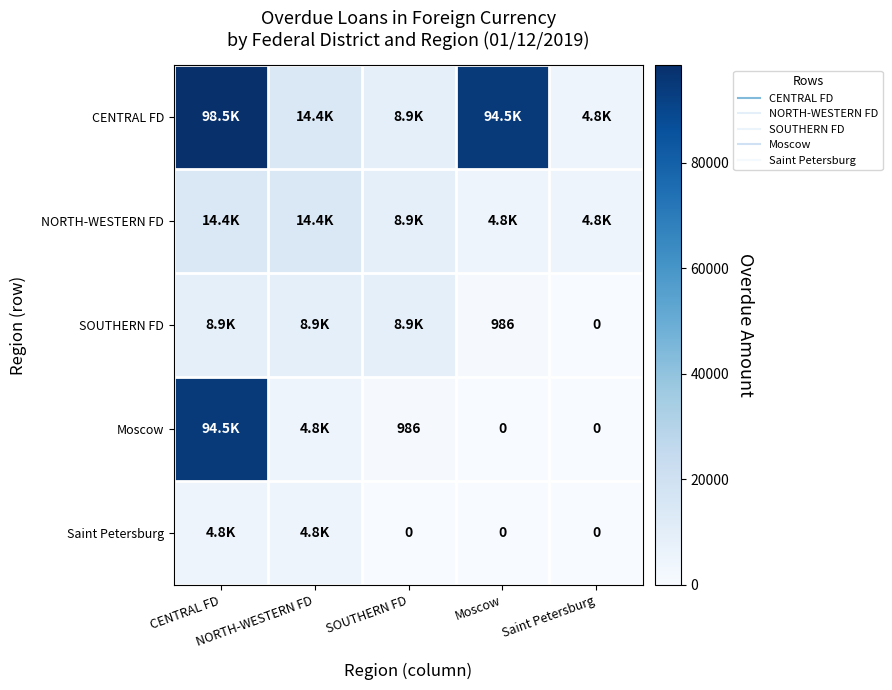

What is the difference between the second highest and second lowest values in the NORTH-WESTERN FD series?

9676